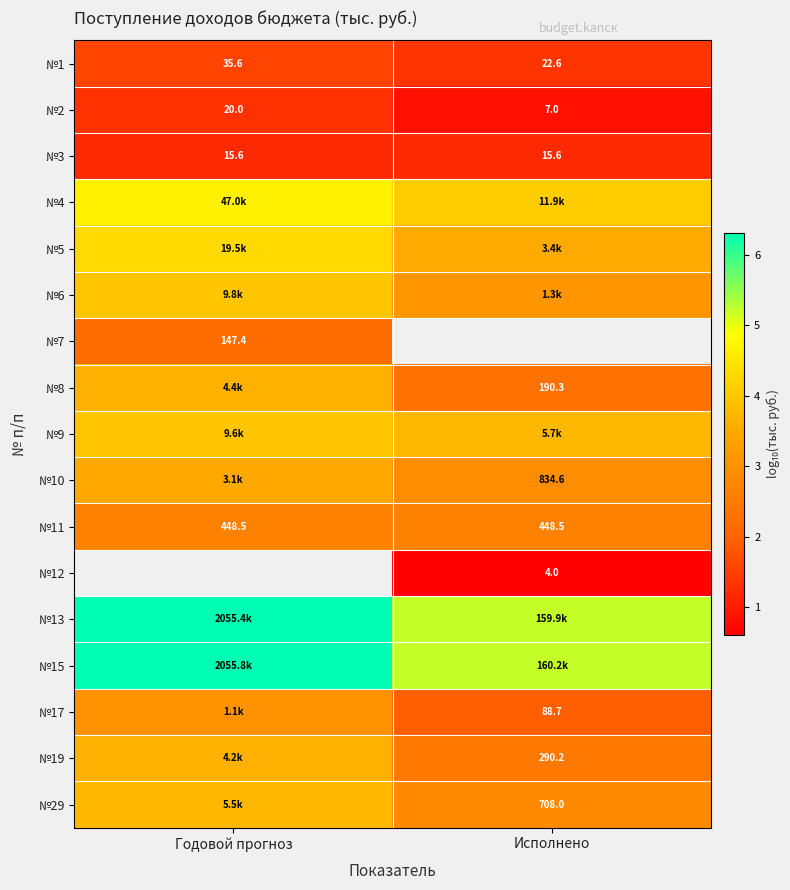

How many distinct data groups are displayed?

17